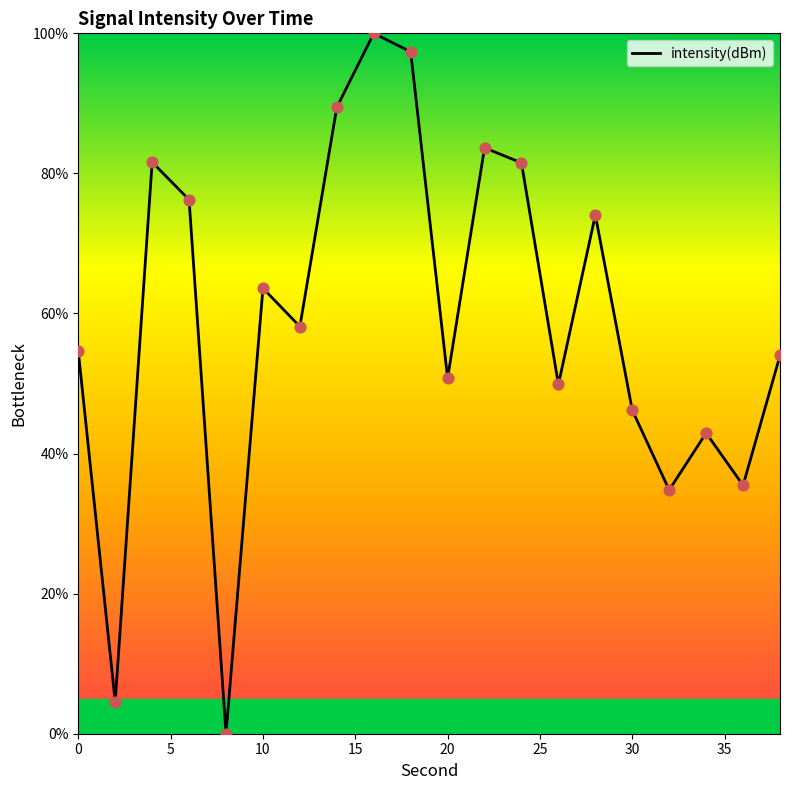

What is the difference between the maximum and minimum values?

100.0